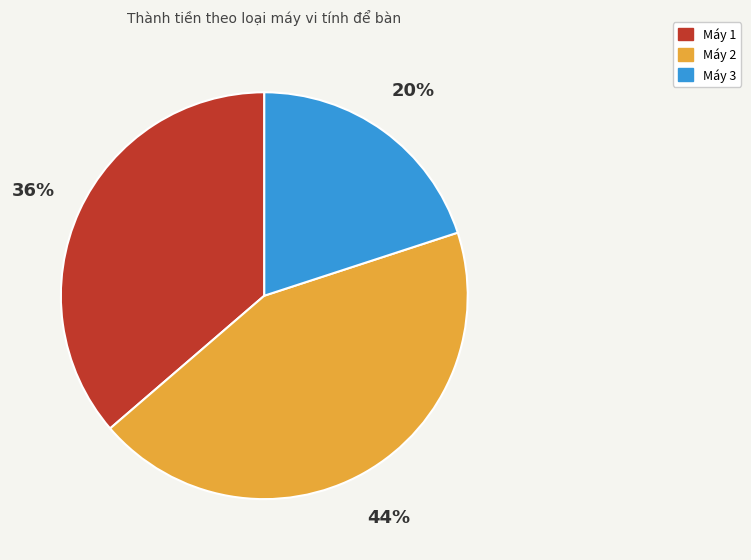

Is there a majority slice in this chart?

No